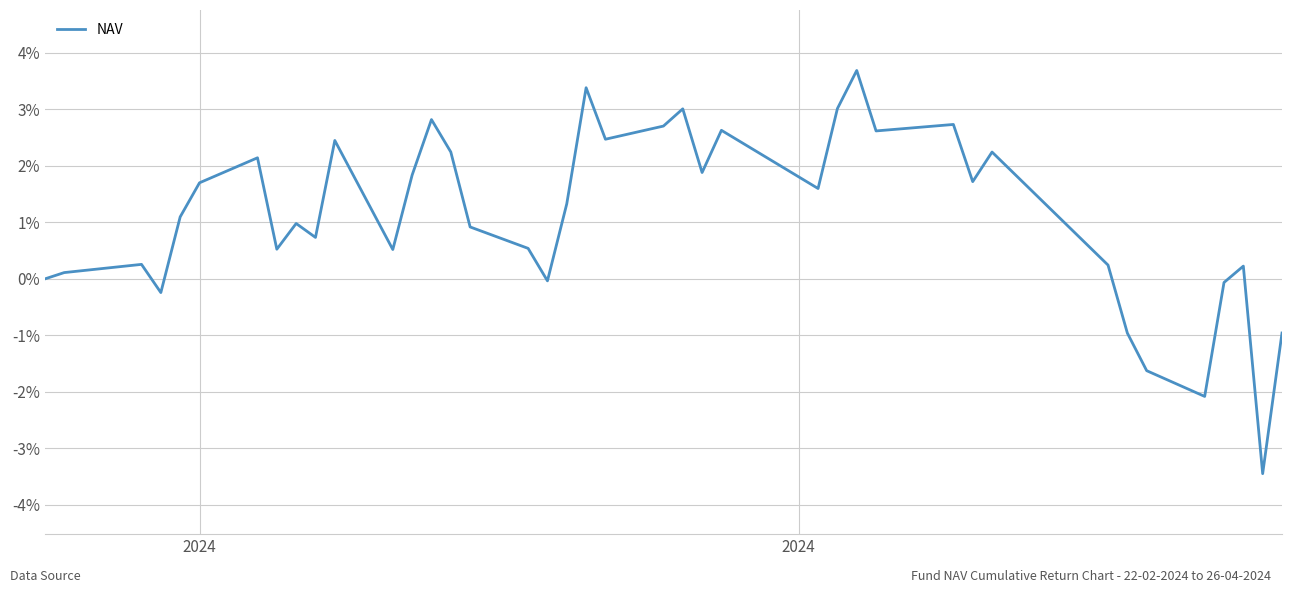

What is the minimum value shown in the chart?

-3.4